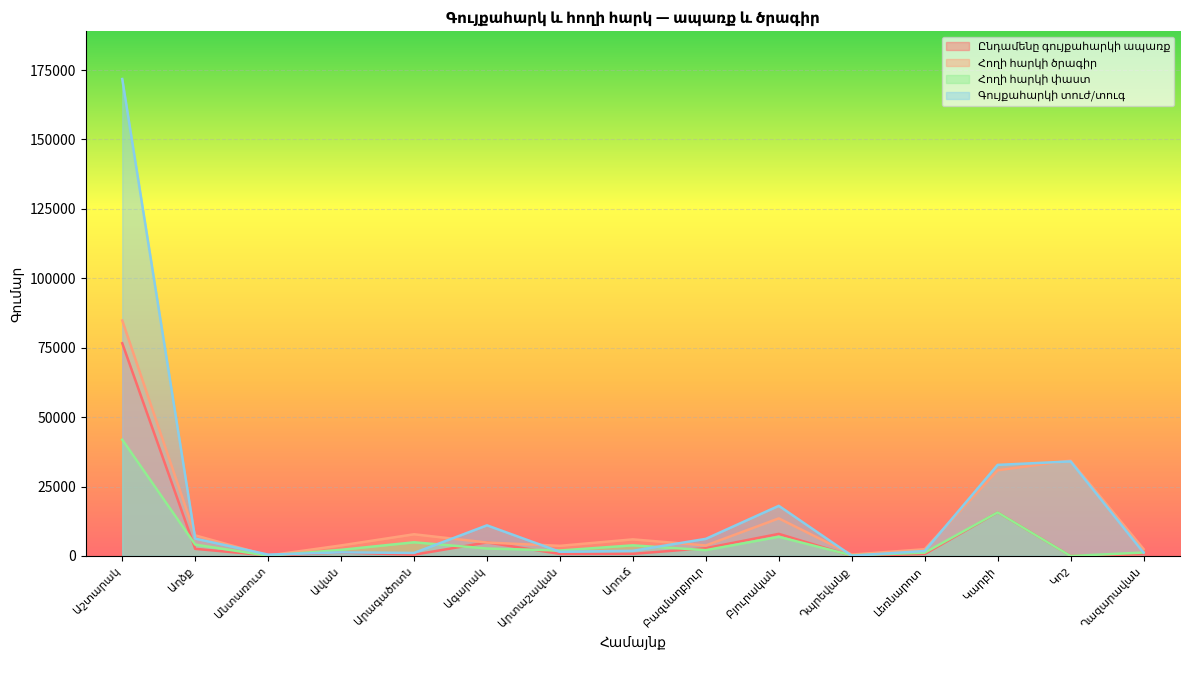

In Հողի հարկի ծրագիր, how many points are lower than both neighbors (excluding endpoints)?

4